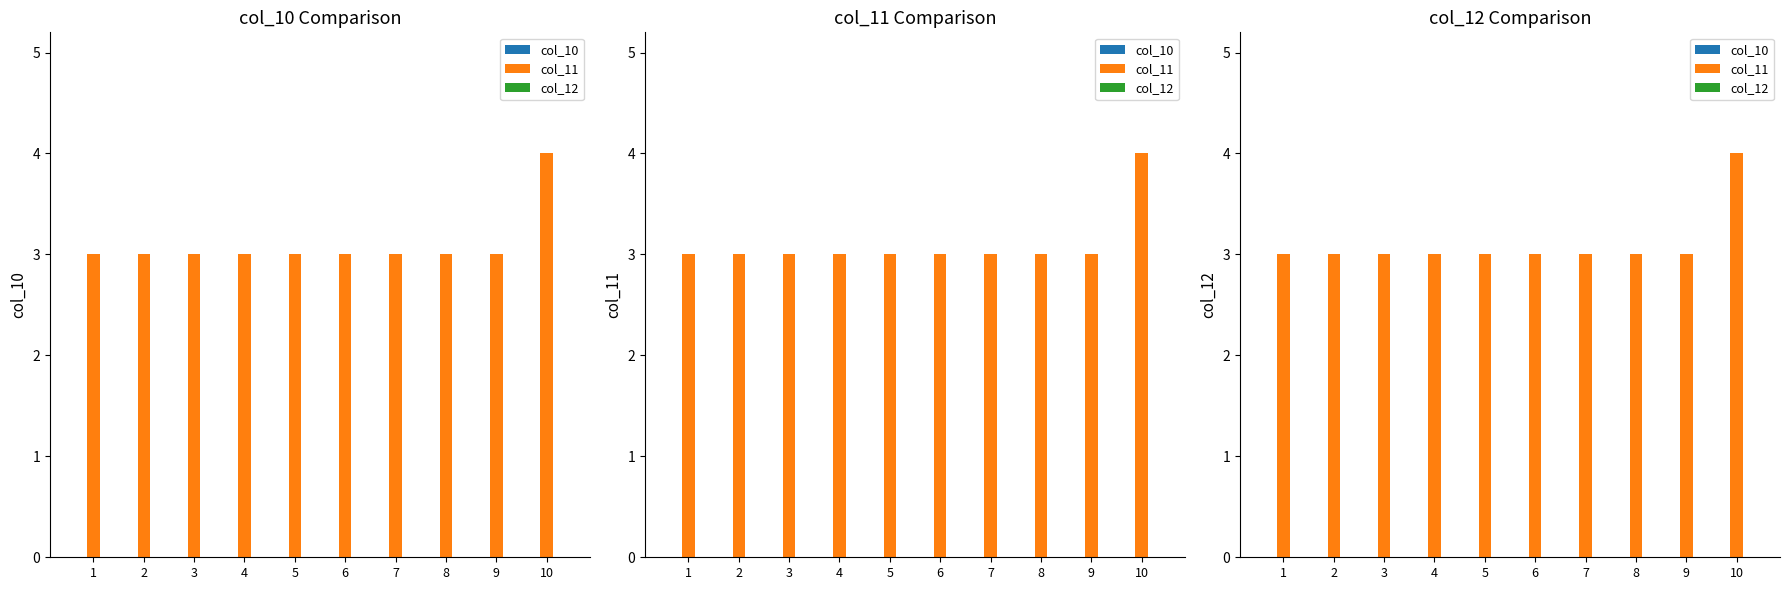

Reading left to right, transcribe all the data shown in this chart.

col_10: 0	0	0	0	0	0	0	0	0	0
col_11: 3	3	3	3	3	3	3	3	3	4
col_12: 0	0	0	0	0	0	0	0	0	0